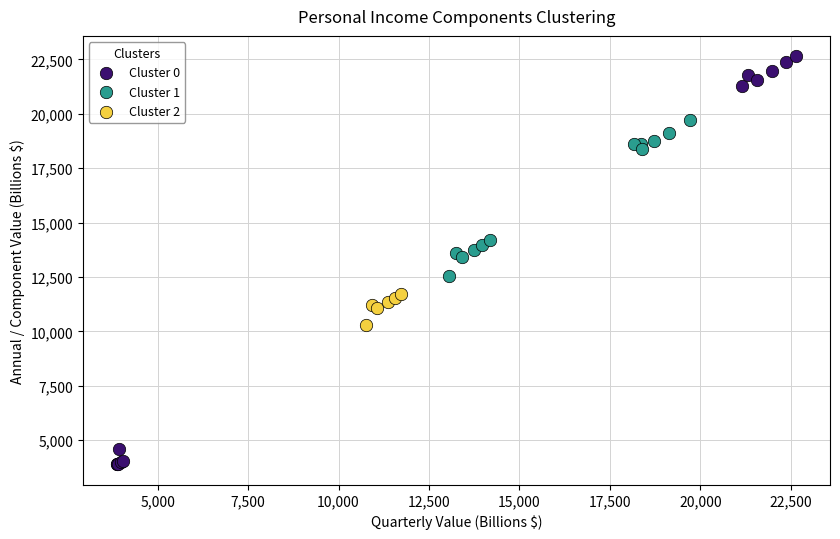

Which series reaches the minimum Y coordinate?

Cluster 0